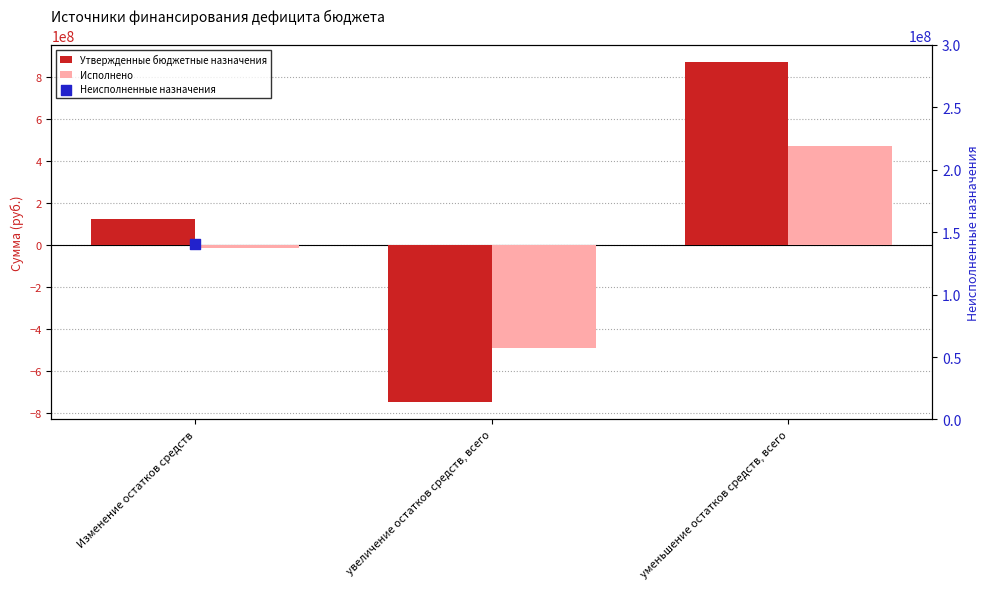

What is the total value across all series at уменьшение остатков средств, всего?

1349497125.8